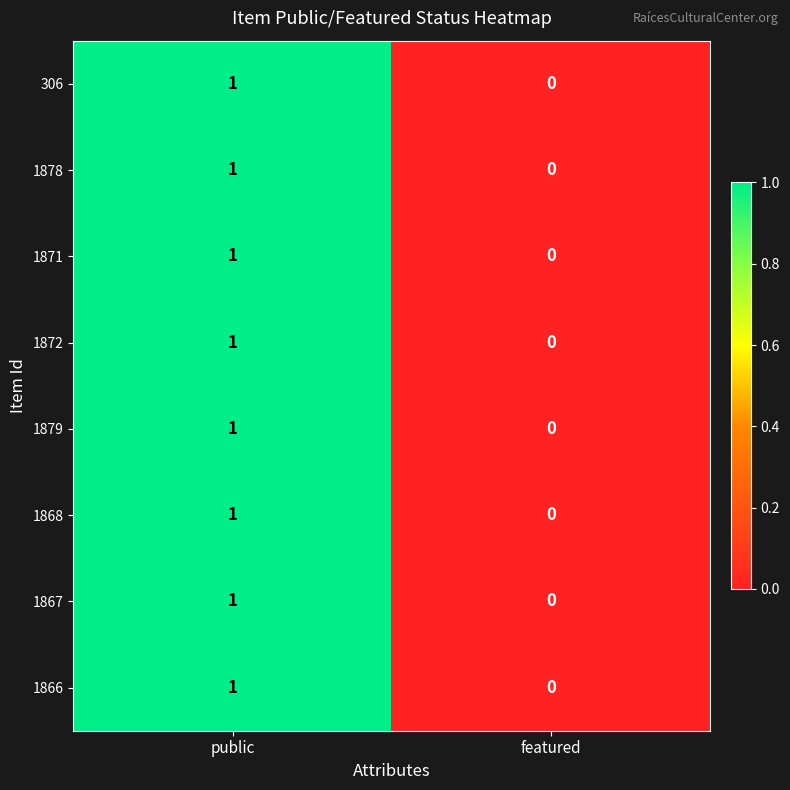

The 1867 series shows 2 at public. True or false?

False